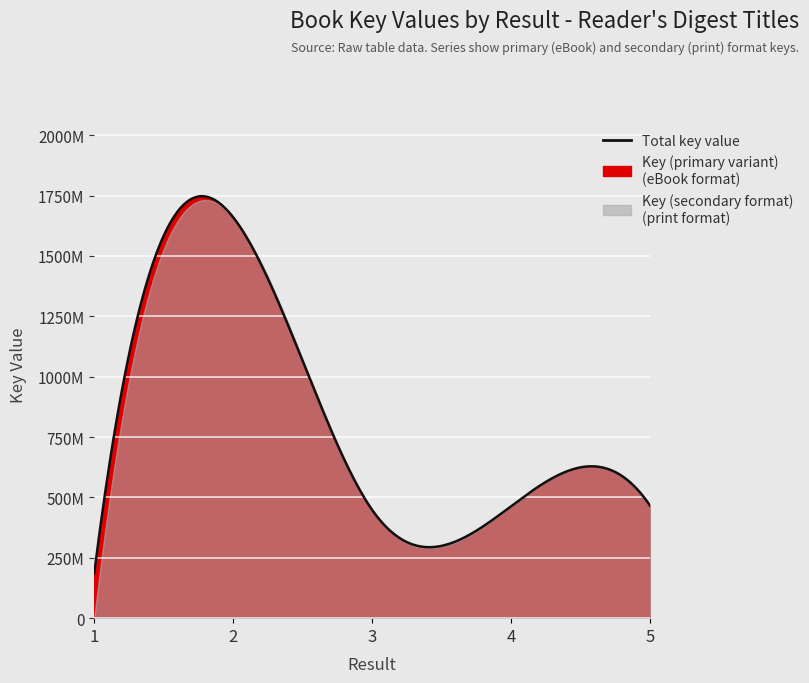

What is the total value across all series at 1?

185744739